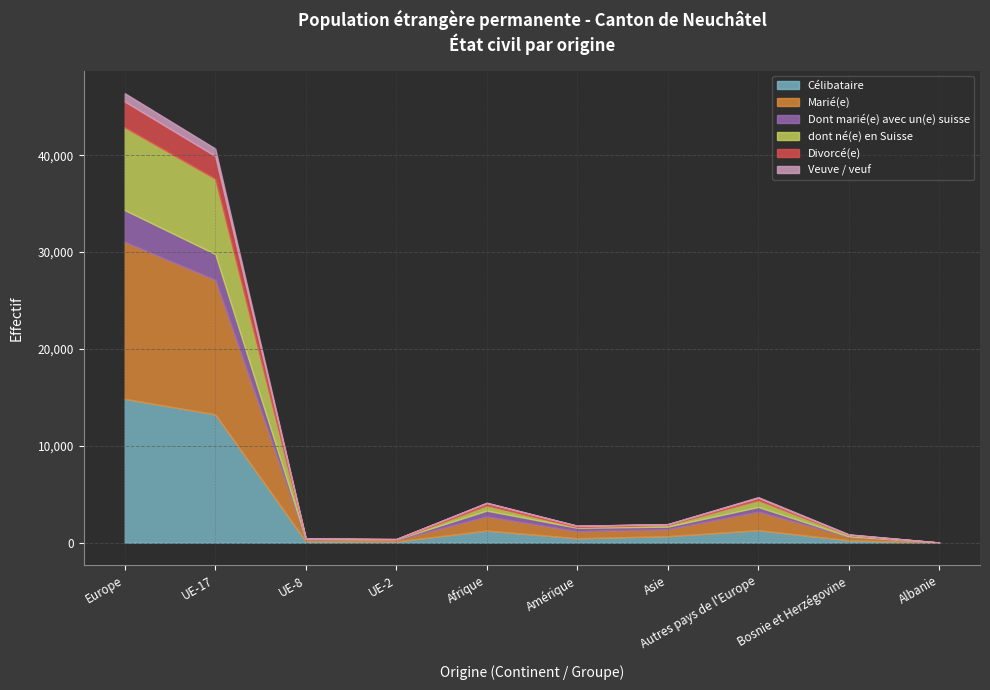

Reading left to right, extract all data points from this chart.

Célibataire: Europe=14848	UE-17=13249	UE-8=143	UE-2=126	Afrique=1249	Amérique=460	Asie=673	Autres pays de l'Europe=1291	Bosnie et Herzégovine=244	Albanie=5
Marié(e): Europe=16205	UE-17=13886	UE-8=185	UE-2=150	Afrique=1459	Amérique=727	Asie=720	Autres pays de l'Europe=1916	Bosnie et Herzégovine=370	Albanie=8
Dont marié(e) avec un(e) suisse: Europe=3289	UE-17=2668	UE-8=57	UE-2=58	Afrique=606	Amérique=357	Asie=268	Autres pays de l'Europe=484	Bosnie et Herzégovine=42	Albanie=3
dont né(e) en Suisse: Europe=8545	UE-17=7772	UE-8=29	UE-2=11	Afrique=540	Amérique=77	Asie=176	Autres pays de l'Europe=703	Bosnie et Herzégovine=144	Albanie=3
Divorcé(e): Europe=2661	UE-17=2344	UE-8=31	UE-2=33	Afrique=242	Amérique=123	Asie=76	Autres pays de l'Europe=241	Bosnie et Herzégovine=33	Albanie=2
Veuve / veuf: Europe=860	UE-17=777	UE-8=5	UE-2=3	Afrique=42	Amérique=11	Asie=12	Autres pays de l'Europe=73	Bosnie et Herzégovine=35	Albanie=1